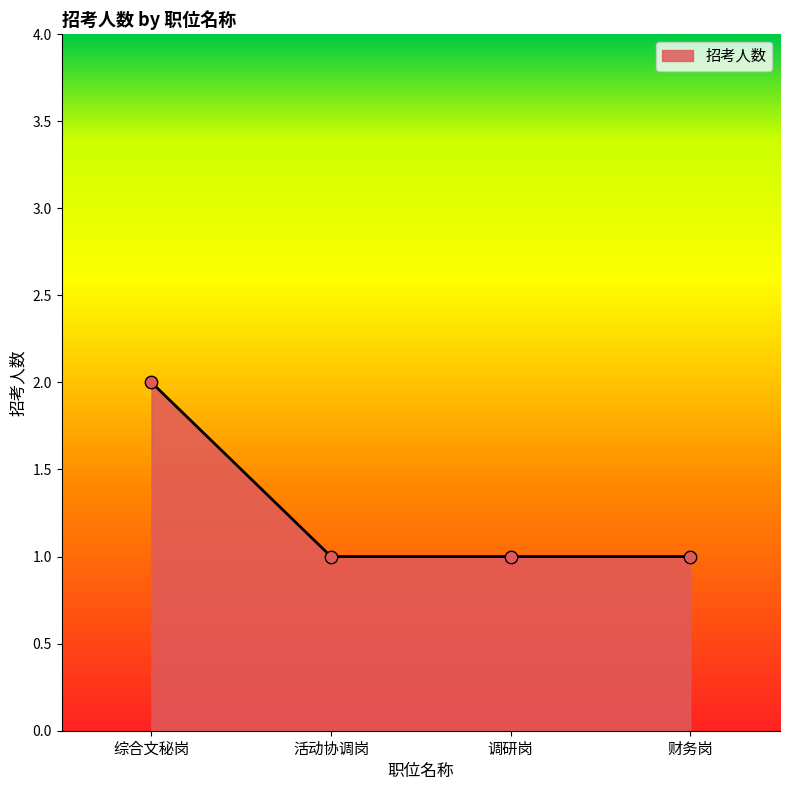

What is the change in value from 综合文秘岗 to 调研岗?

-1